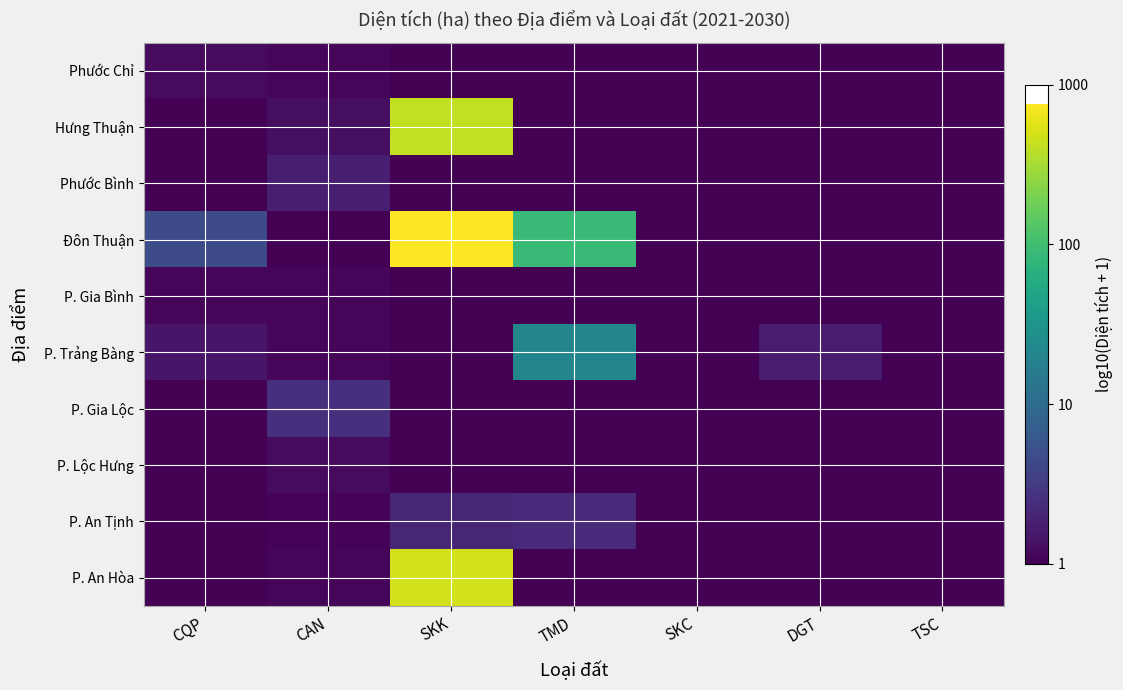

At how many categories does at least one series exceed 1?

2